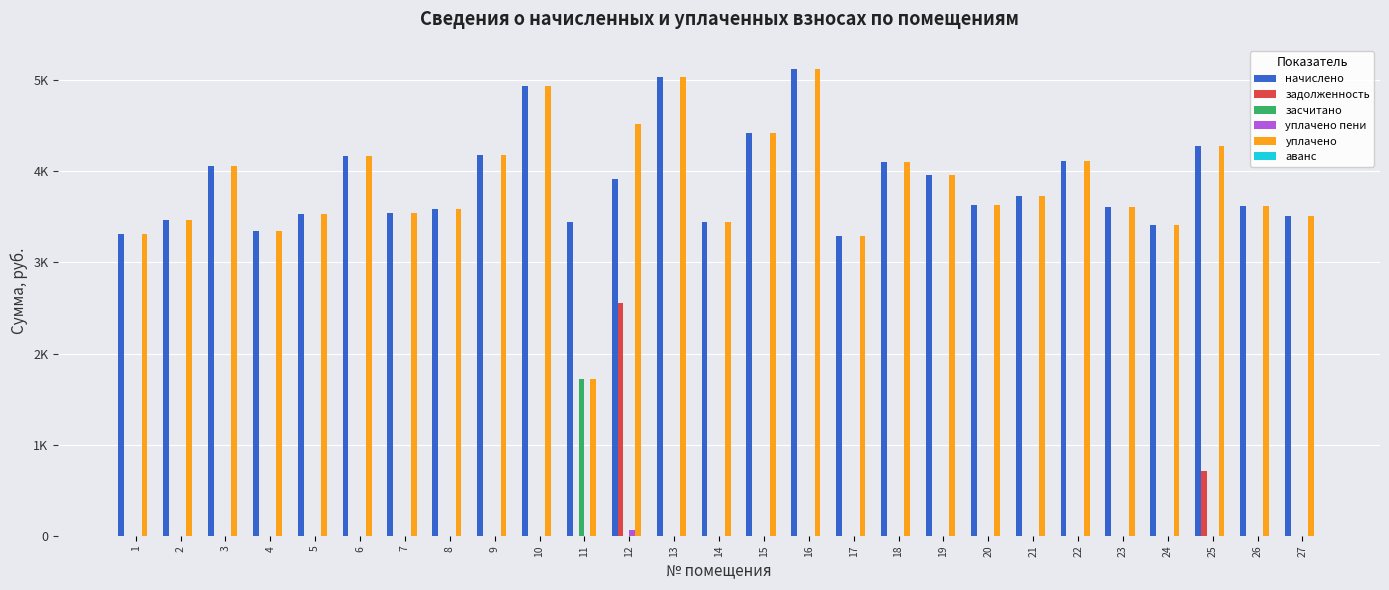

How many groups of bars are there?

27